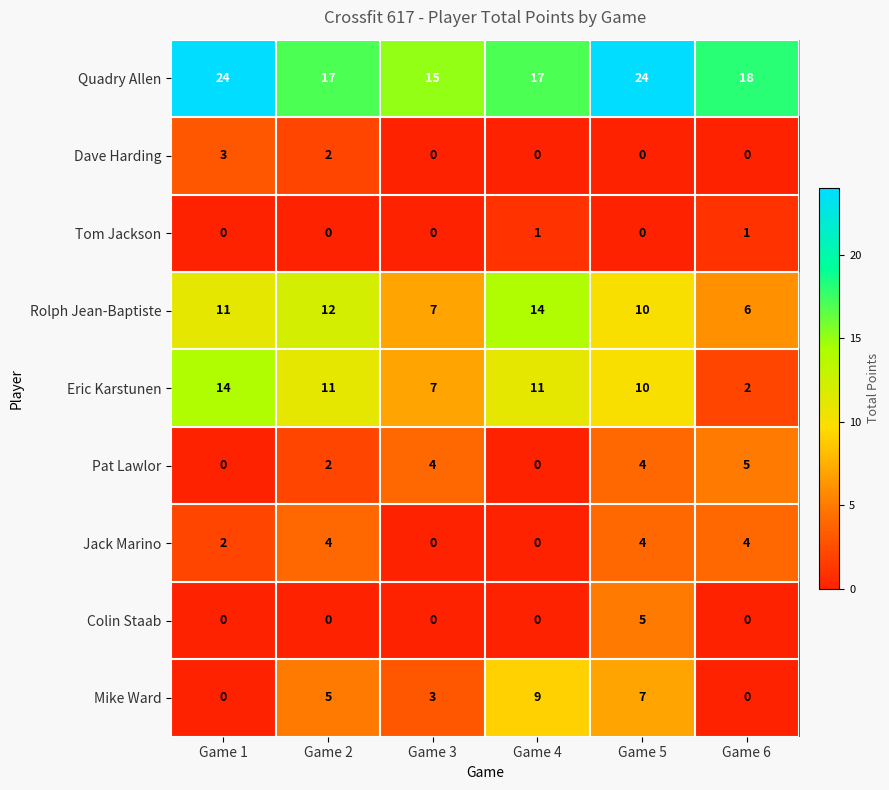

Where is Jack Marino nearest to the value 2?

Game 1